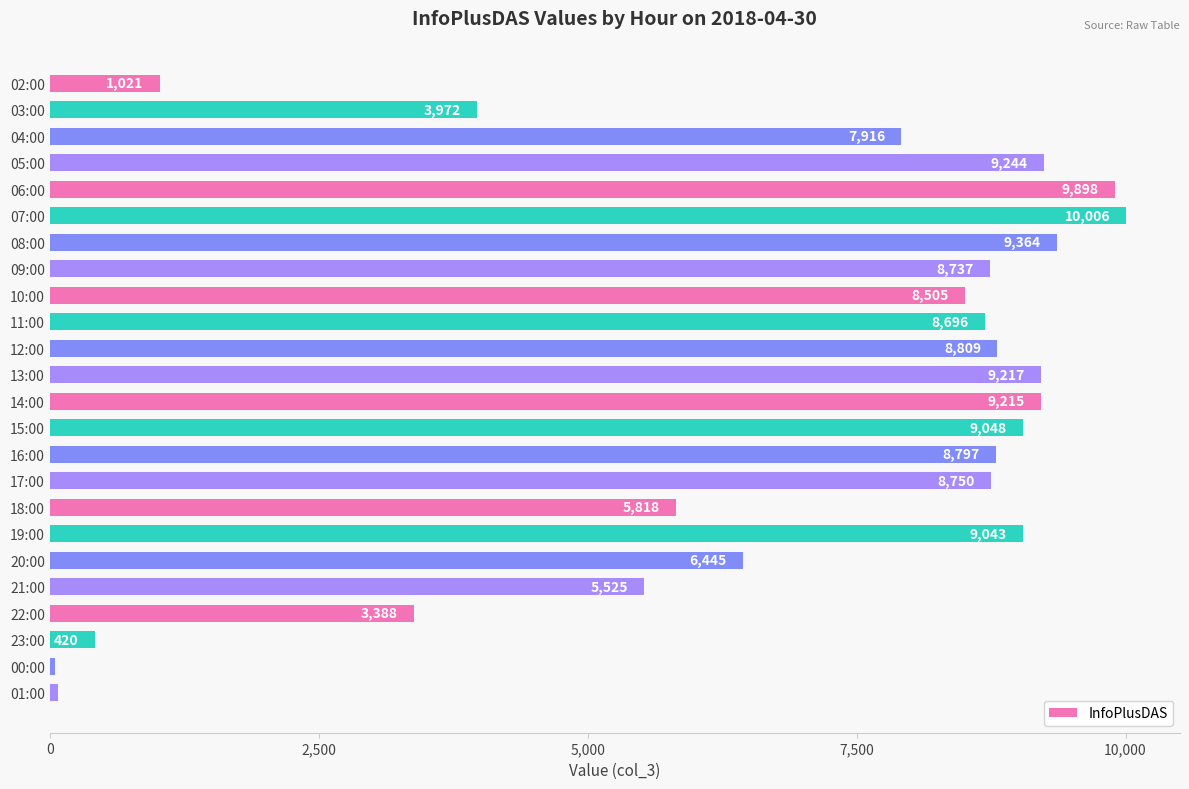

What is the ratio of the value at 22:00 to the value at 14:00?

0.4